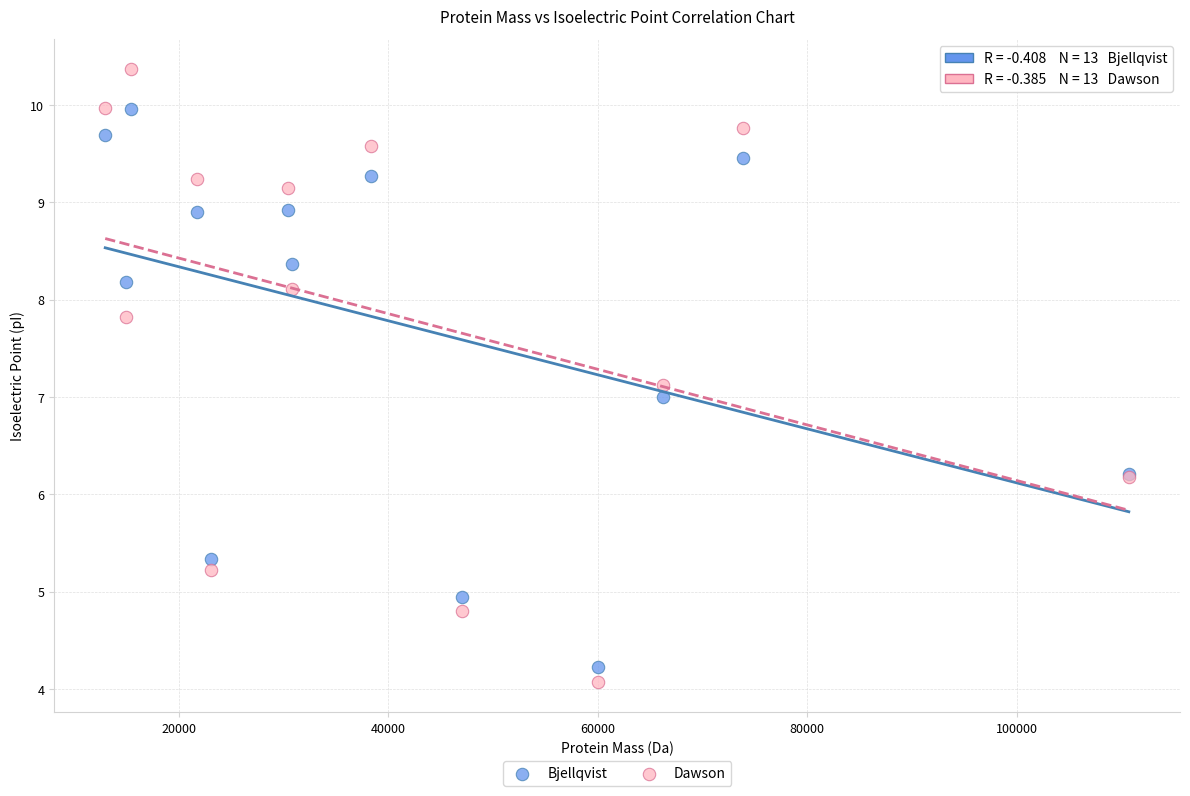

Which series has the widest spread of Y values?

Dawson